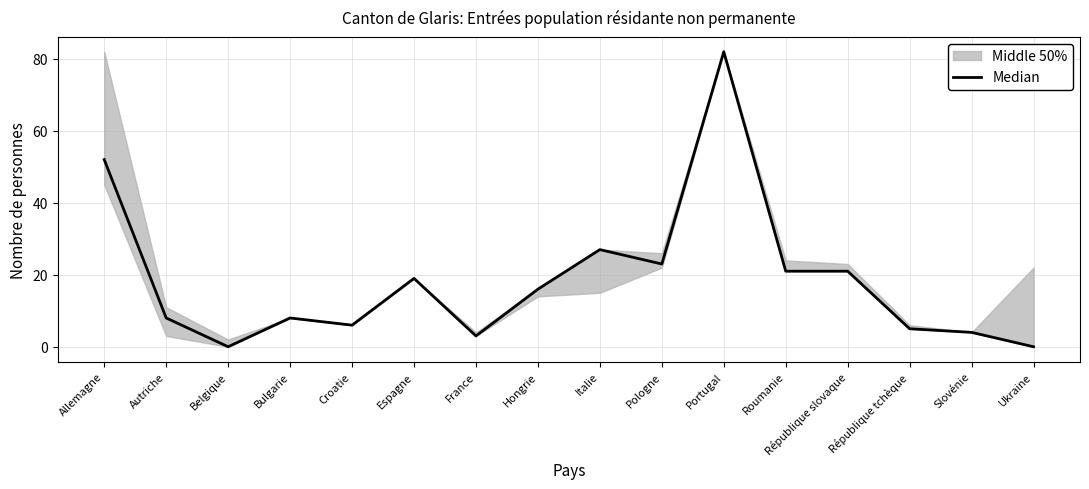

True or false: there are more than 0 points higher than both neighbors.

True